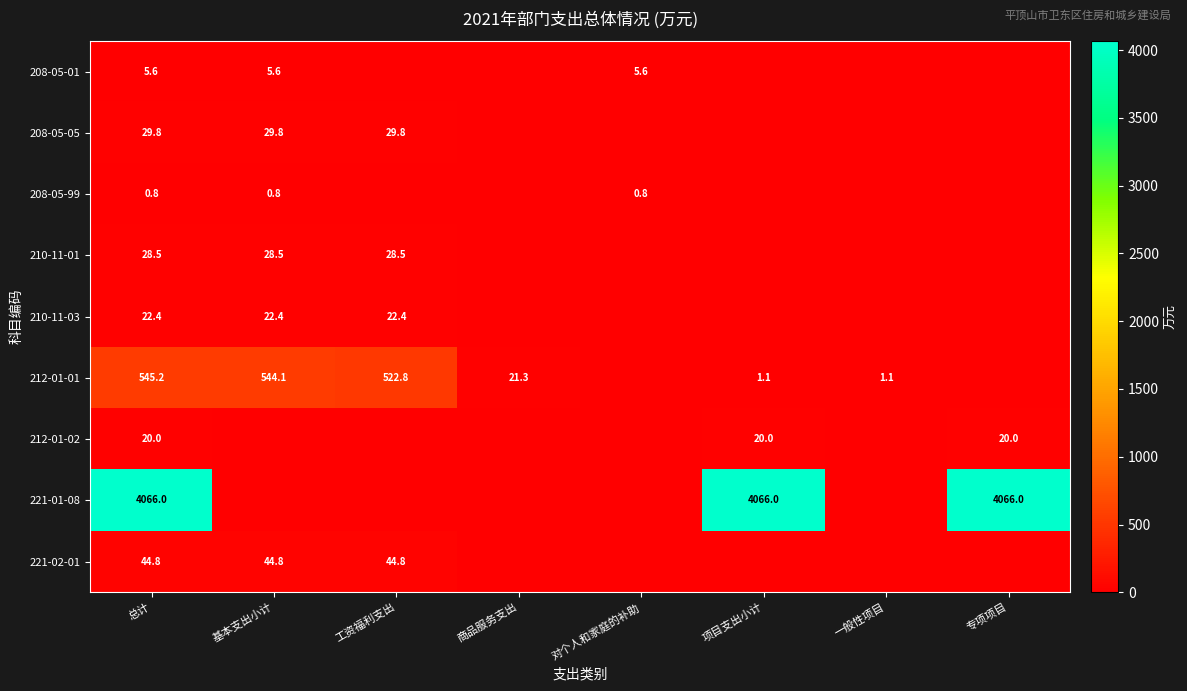

At which category is the sum across all series the highest?

总计